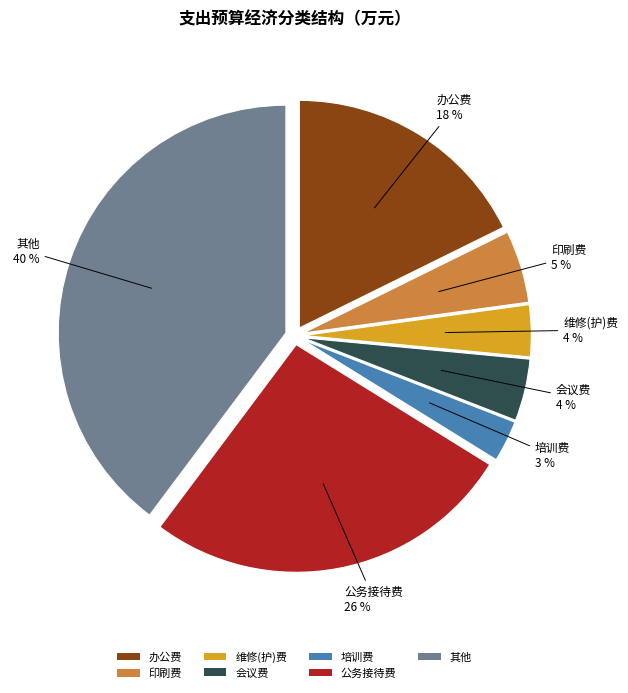

To the nearest percent, what is the difference between the largest and smallest slice percentages?

37%